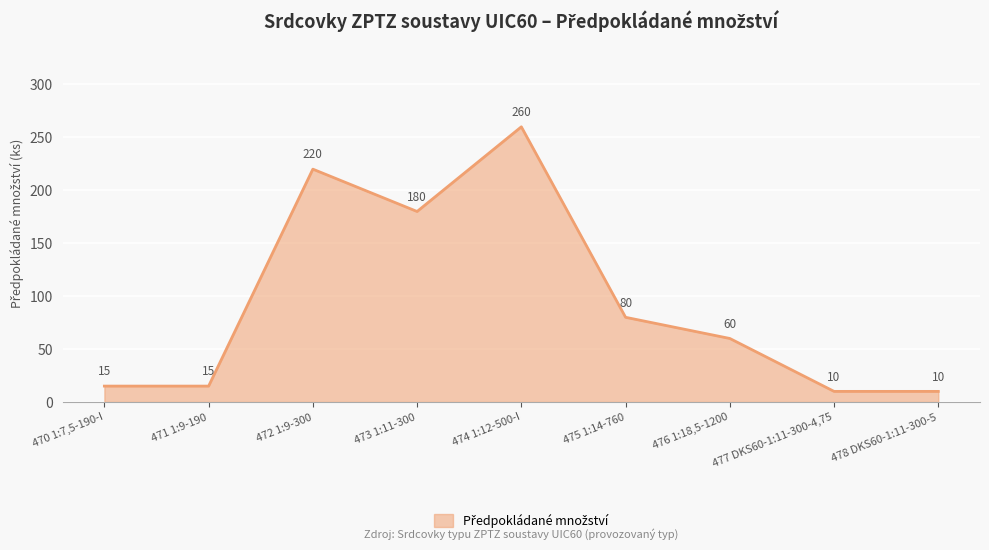

The value at 475 1:14-760 is 34. True or false?

False